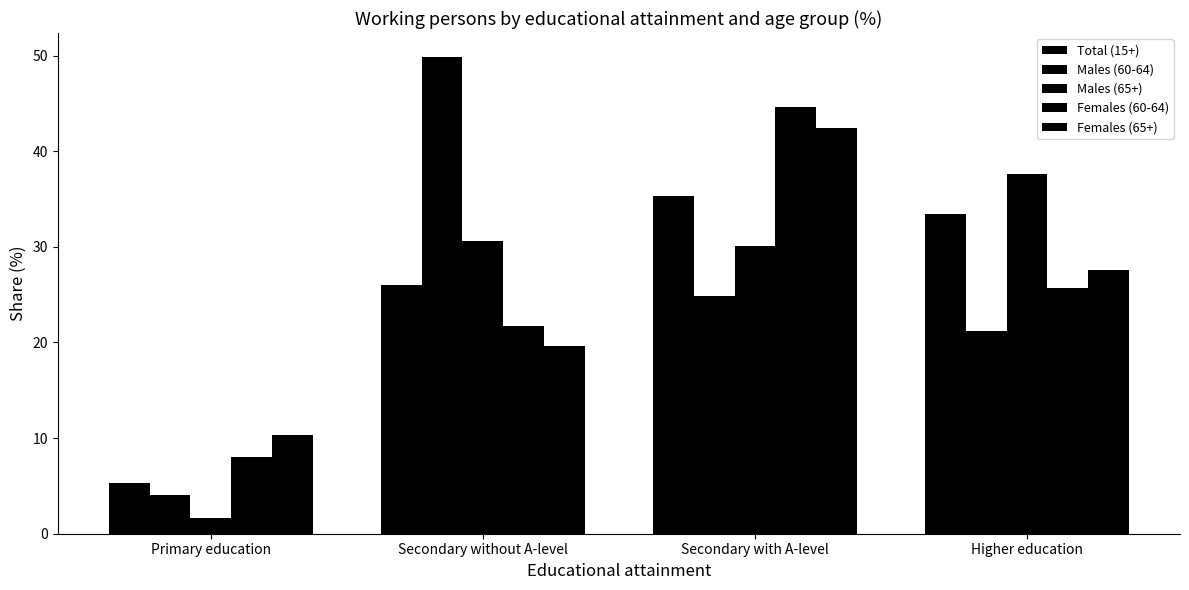

How many groups of bars are there?

4